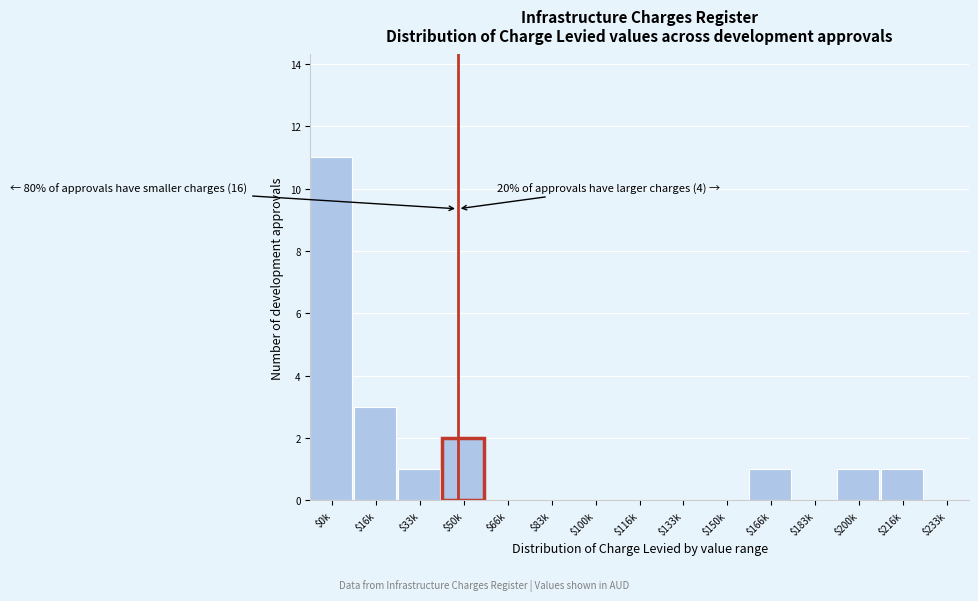

The value at $83k is 7. True or false?

False